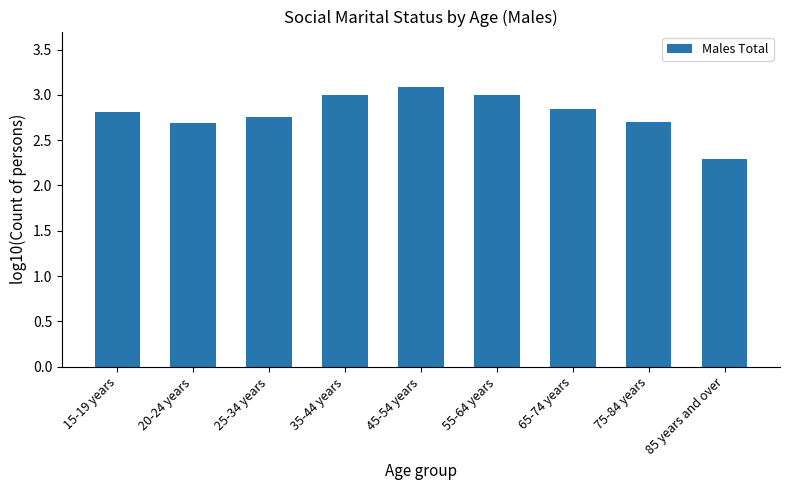

What value does the data have at 45-54 years?

3.1